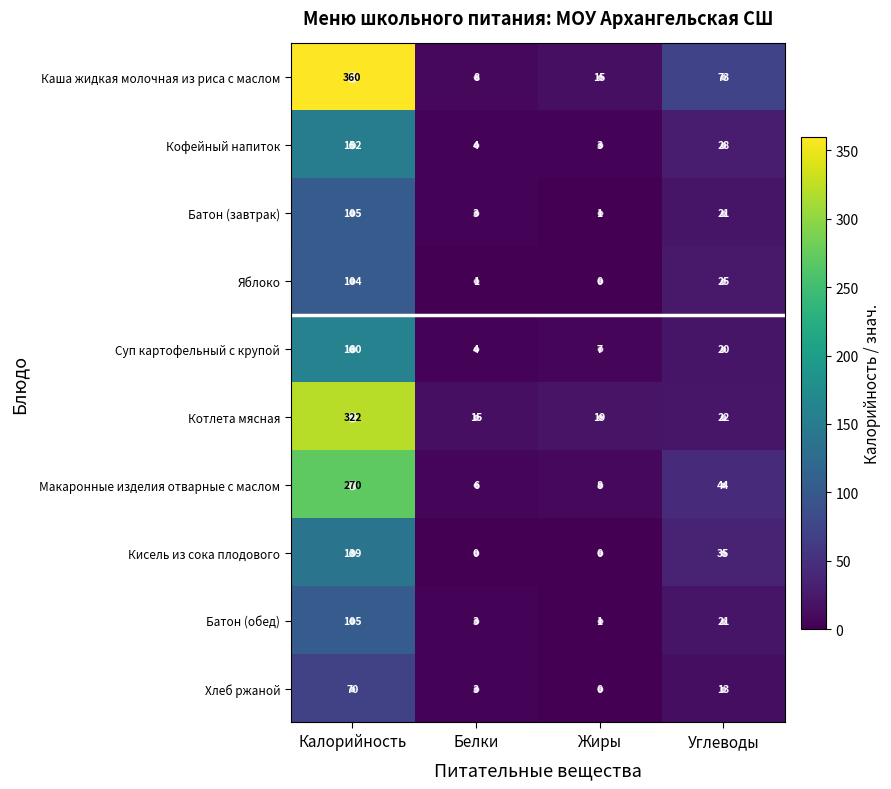

List the labels in order of Макаронные изделия отварные с маслом value, smallest first.

Белки, Жиры, Углеводы, Калорийность